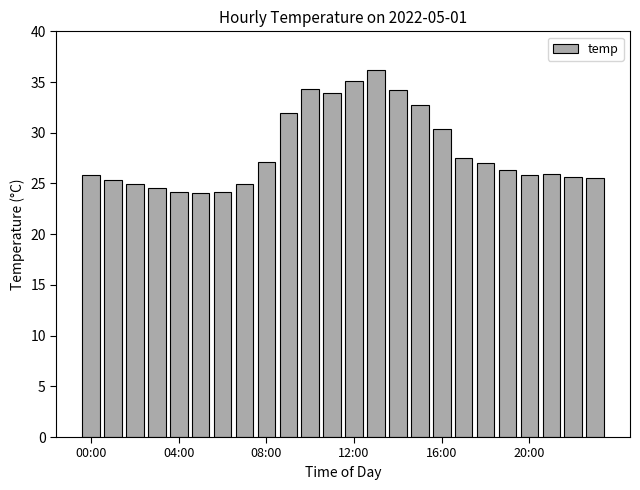

What is the maximum value shown in the chart?

36.2